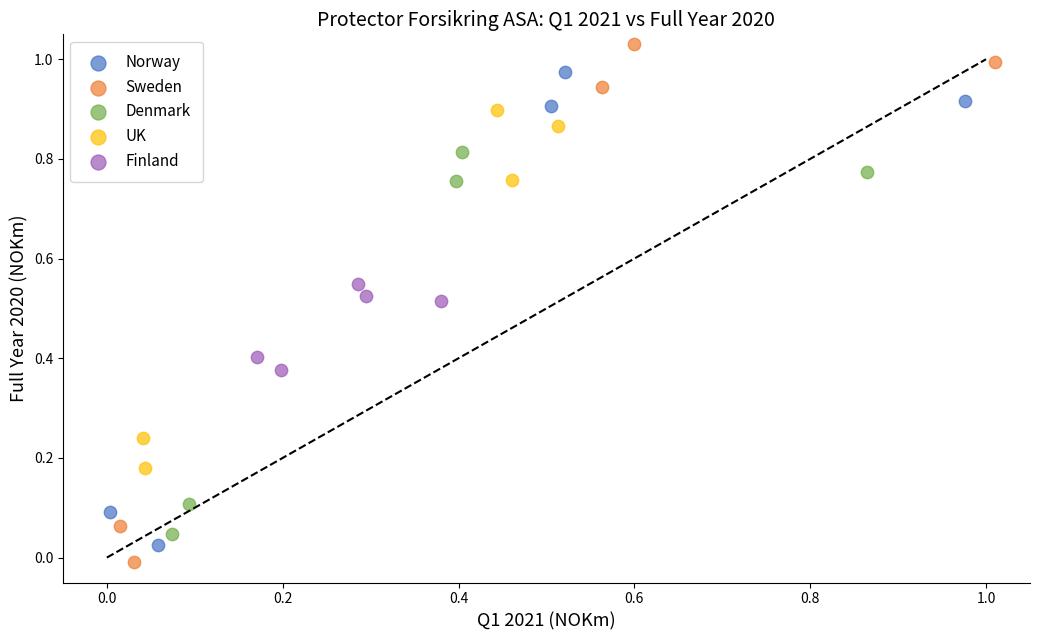

What are all the series names shown in the legend?

Norway, Sweden, Denmark, UK, Finland